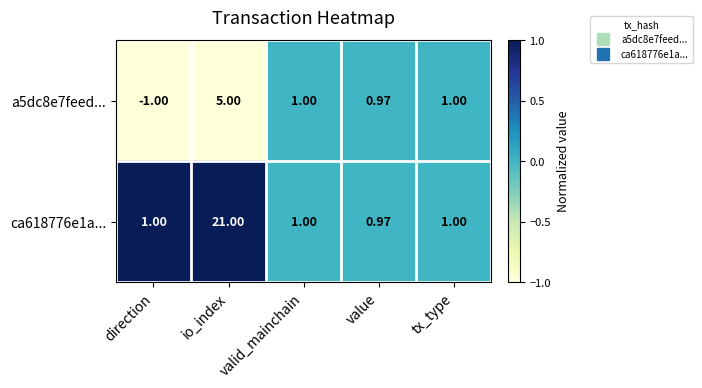

Which category has the highest value in the a5dc8e7feed... series?

io_index